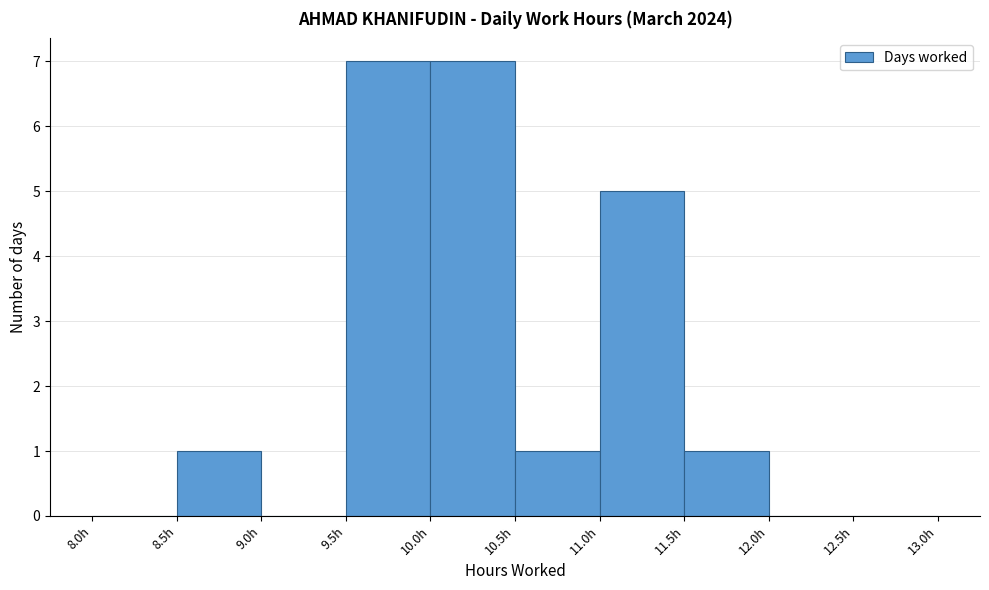

Reading left to right, list every bar in this chart as the range it spans on the x-axis followed by its height. The values are not printed on the chart, so give them approximately, as read against the axis.

8.0 to 8.5: 0
8.5 to 9.0: 1
9.0 to 9.5: 0
9.5 to 10.0: 7
10.0 to 10.5: 7
10.5 to 11.0: 1
11.0 to 11.5: 5
11.5 to 12.0: 1
12.0 to 12.5: 0
12.5 to 13.0: 0